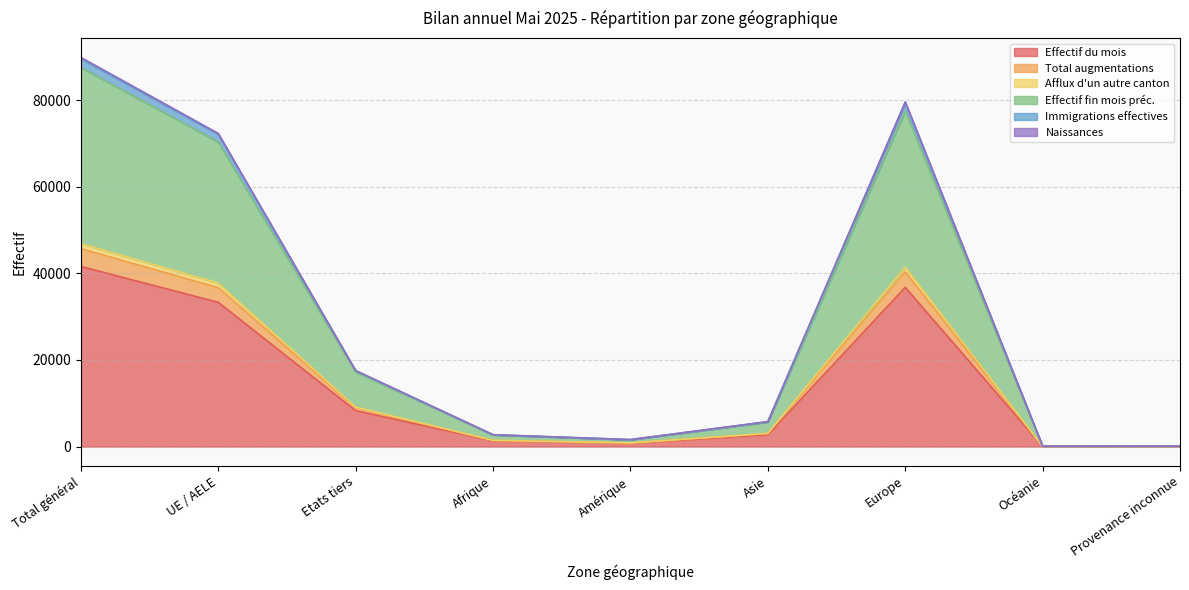

What is the spread (max minus min) of values at Océanie?

39